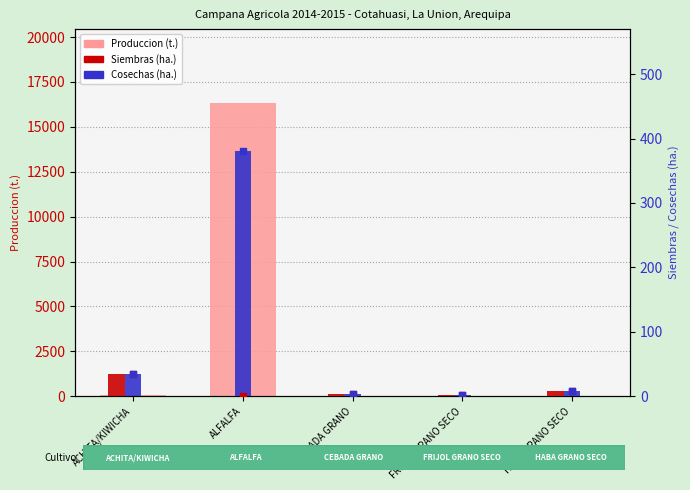

Which series contains the lowest Y value?

Siembras (ha.)